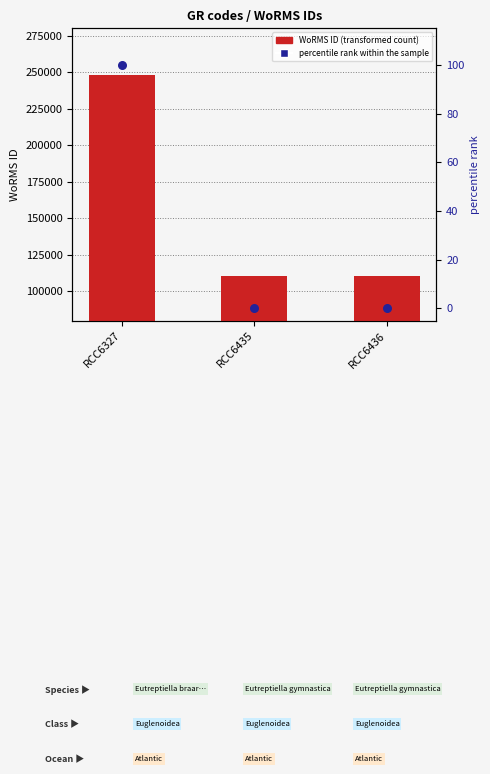

Which series contains the highest Y value?

WoRMS ID (transformed count)